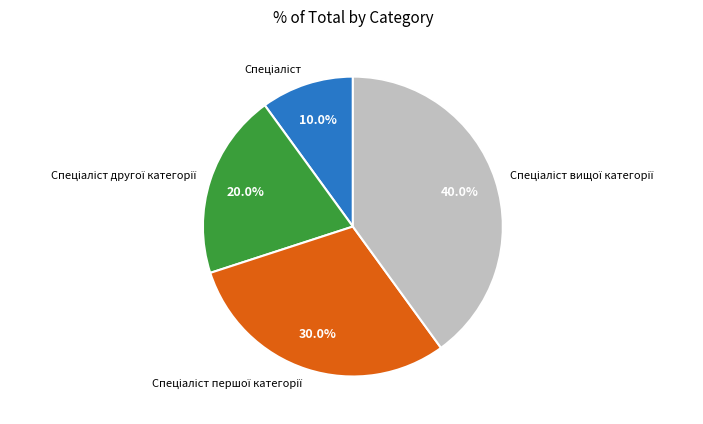

Is there a majority slice in this chart?

No